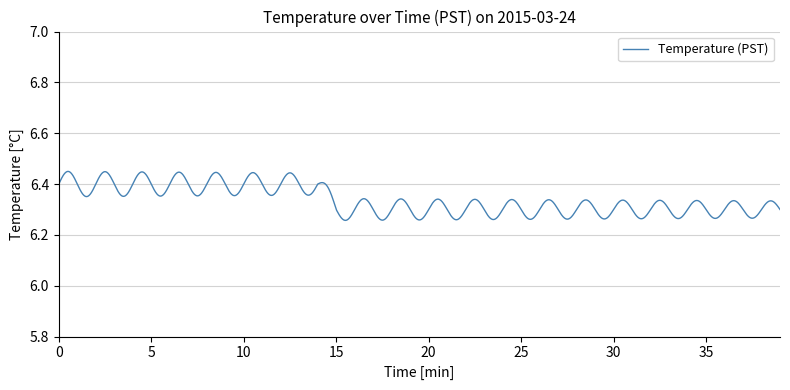

Does the chart display data point markers on the line(s)?

No